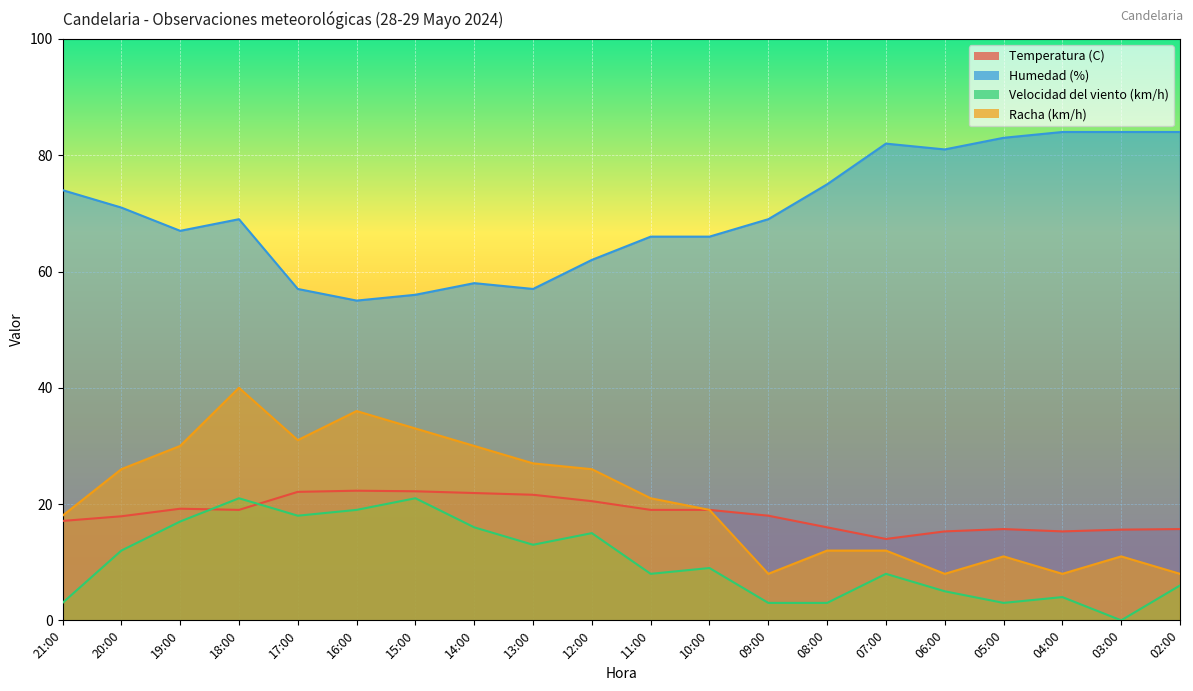

What is the label of the 18th point from the left?

04:00